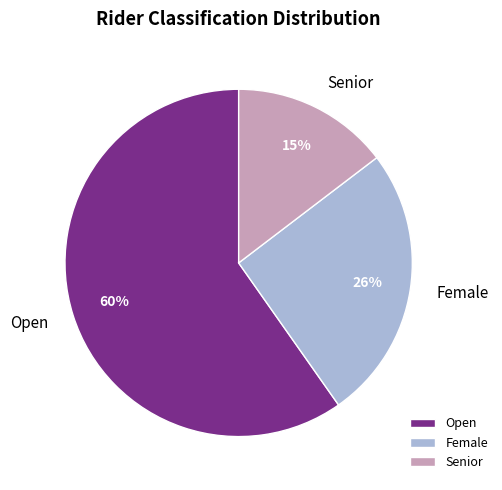

What percentage is the Senior slice, to the nearest percent?

15%